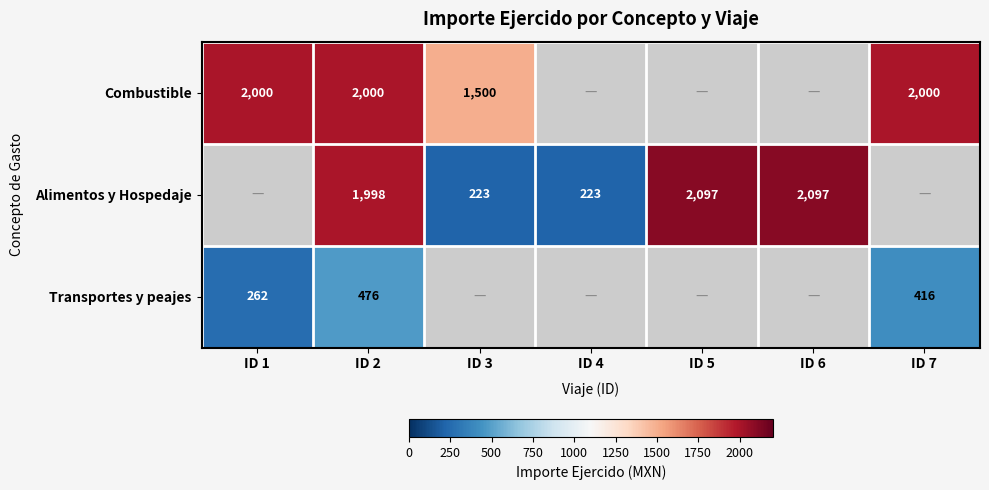

The Transportes y peajes series shows 476 at ID 2. True or false?

True